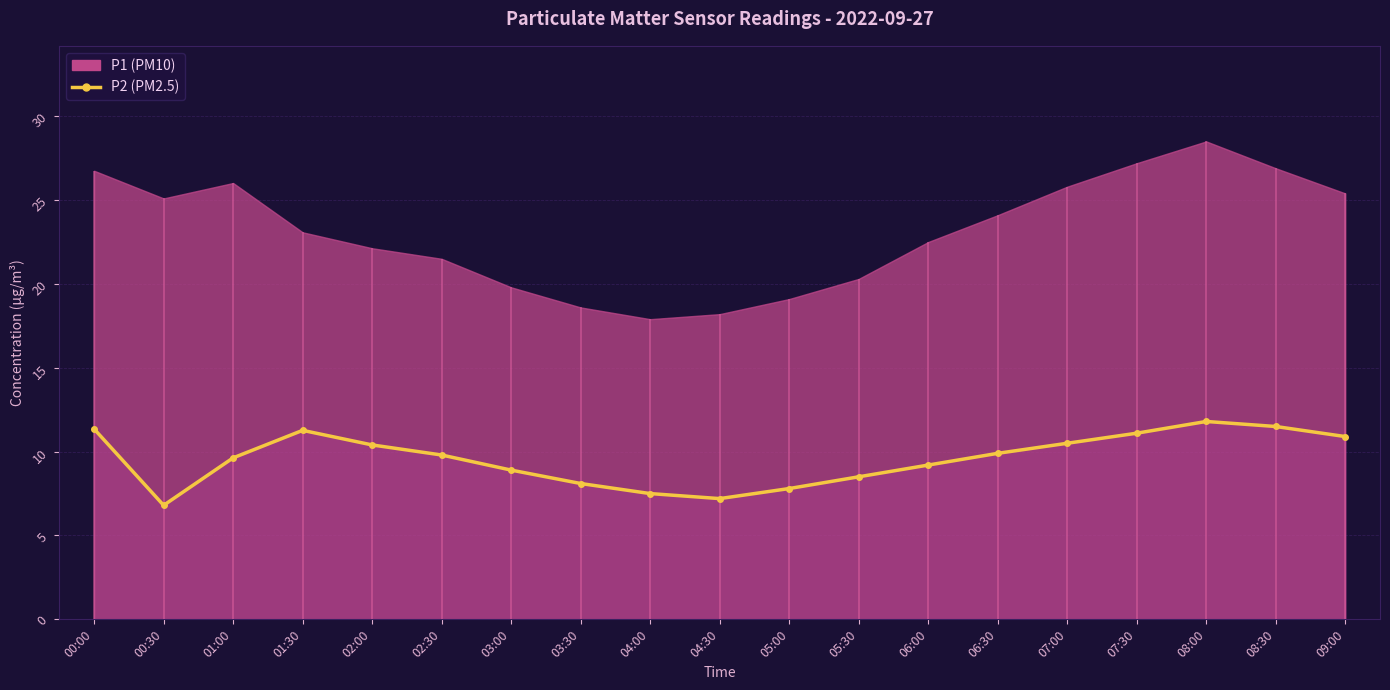

Which label corresponds to the smallest value in the chart?

00:30